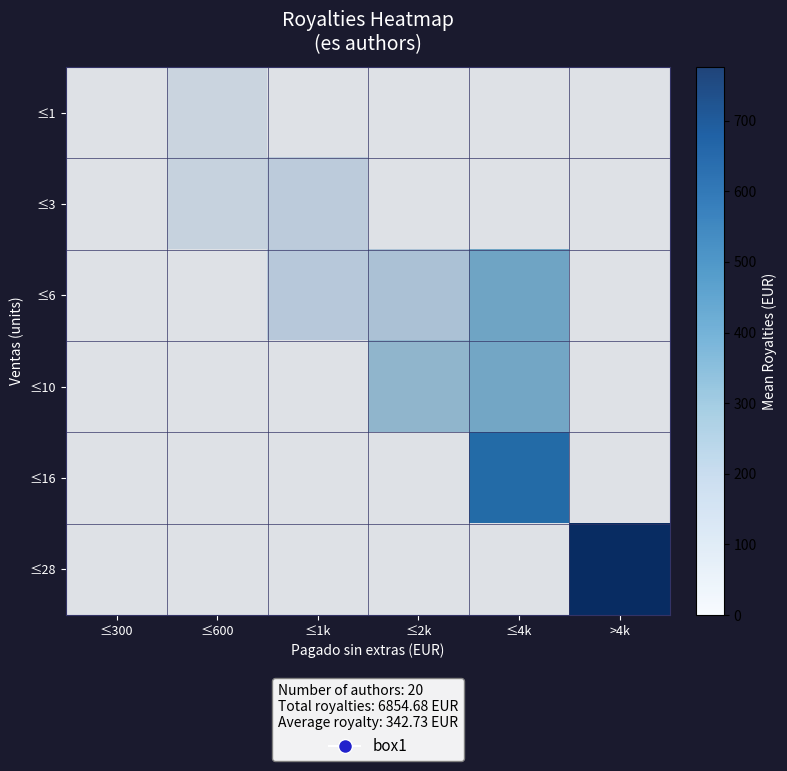

Which series has the largest range (max minus min)?

≤28